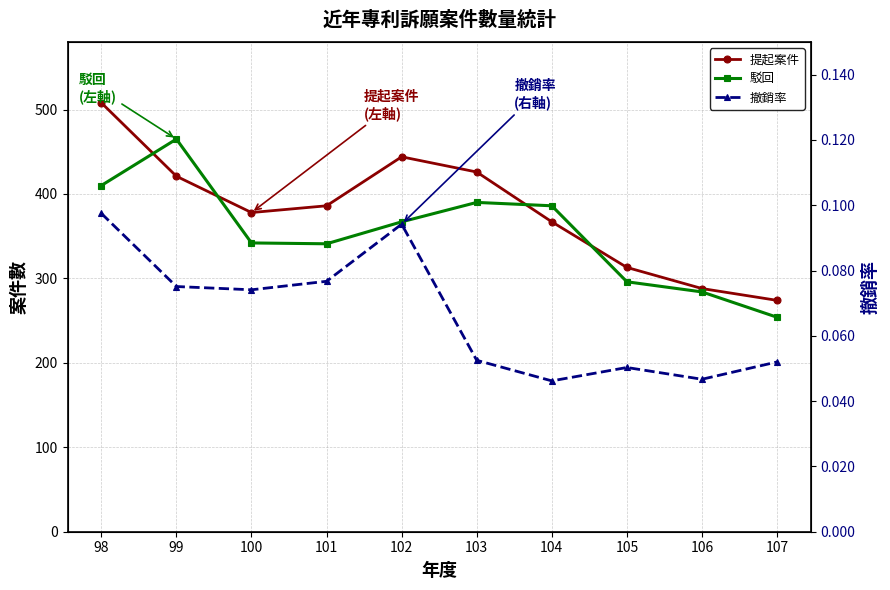

True or false: 提起案件 and 撤銷率 cross at least once.

False